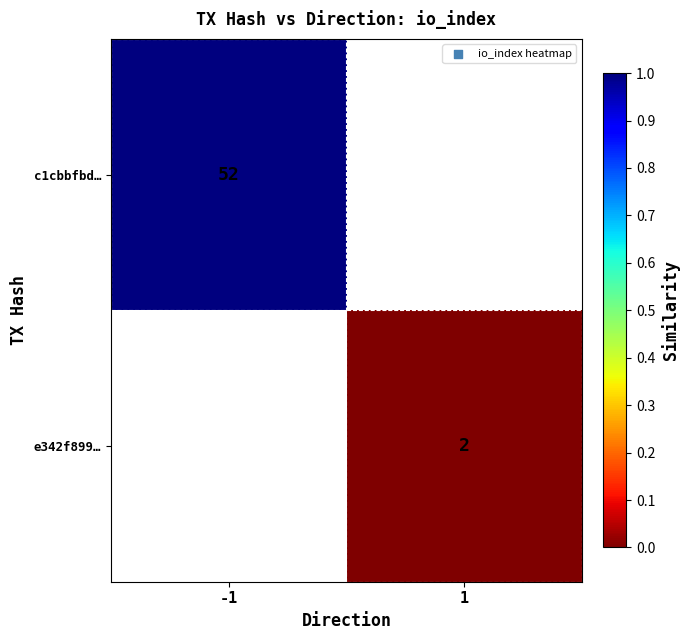

Is the value of e342f899… at 1 greater than the value of c1cbbfbd… at -1?

No